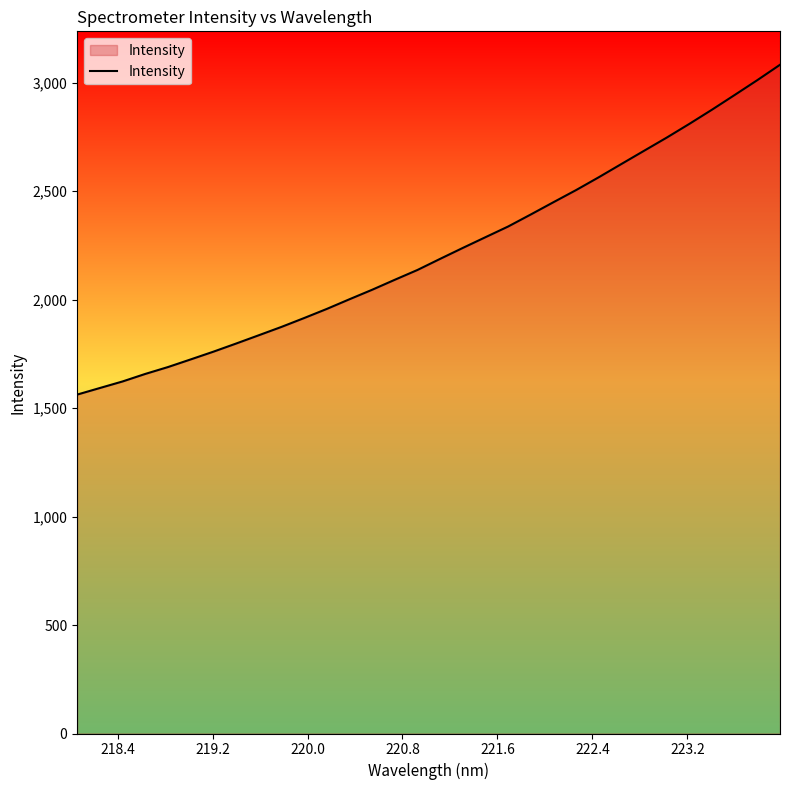

What is the maximum value shown in the chart?

3083.3